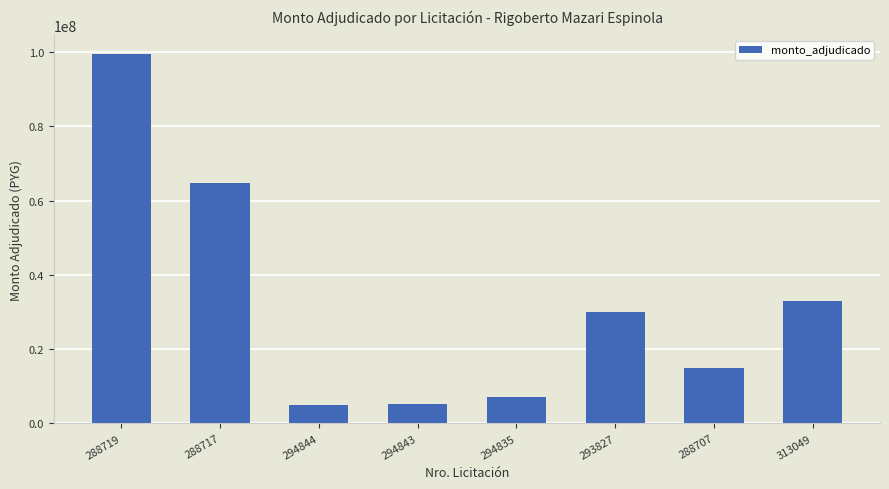

Approximately how many times larger is the value at 294835 compared to 294843?

1.4